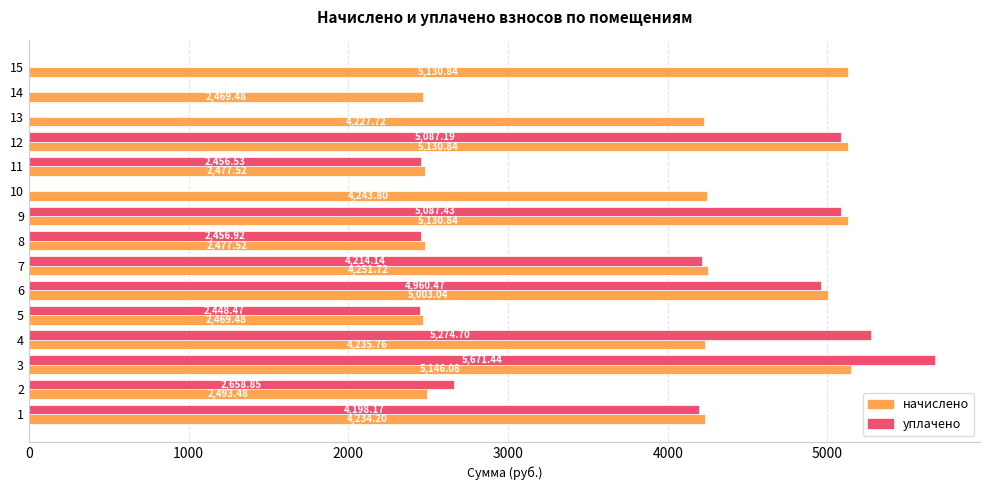

What is the sum of the начислено values at 2 and 3?

7639.6